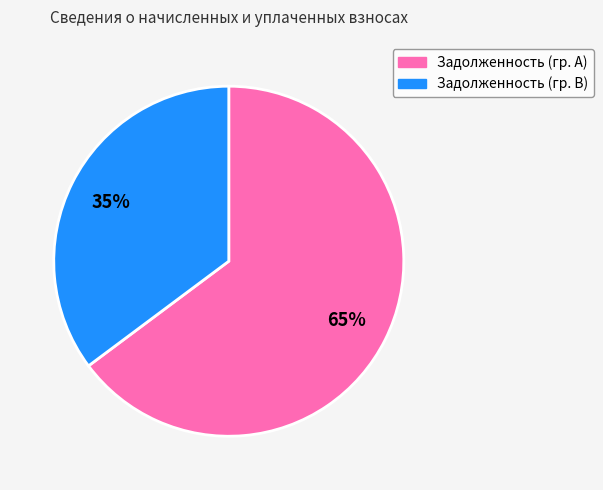

Does any single category account for the majority?

Yes